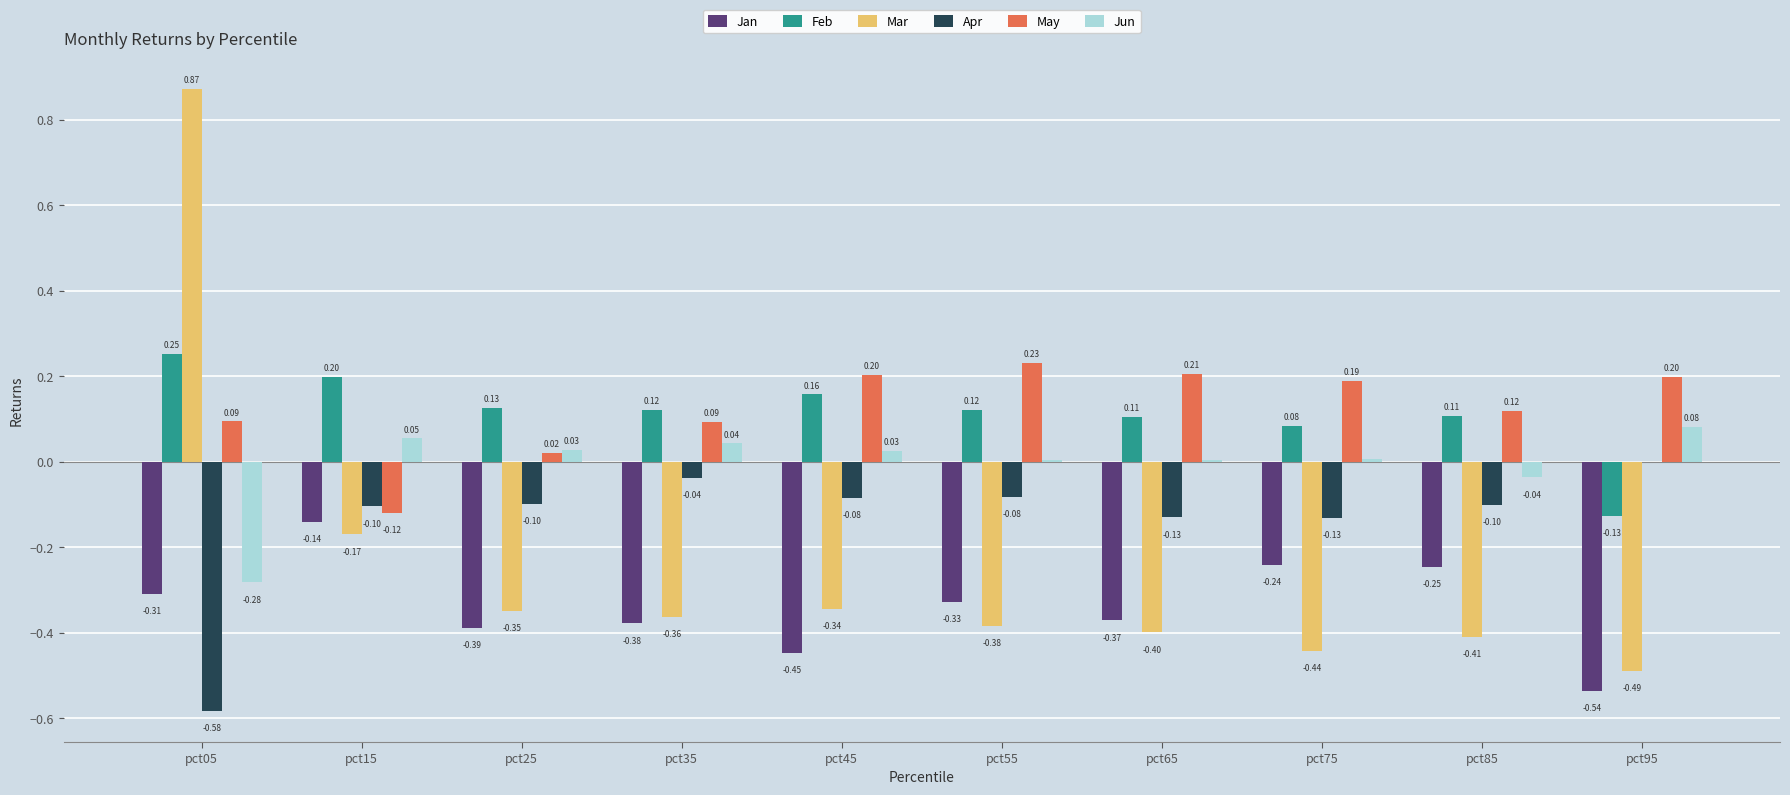

Which series has the largest total across all categories?

May